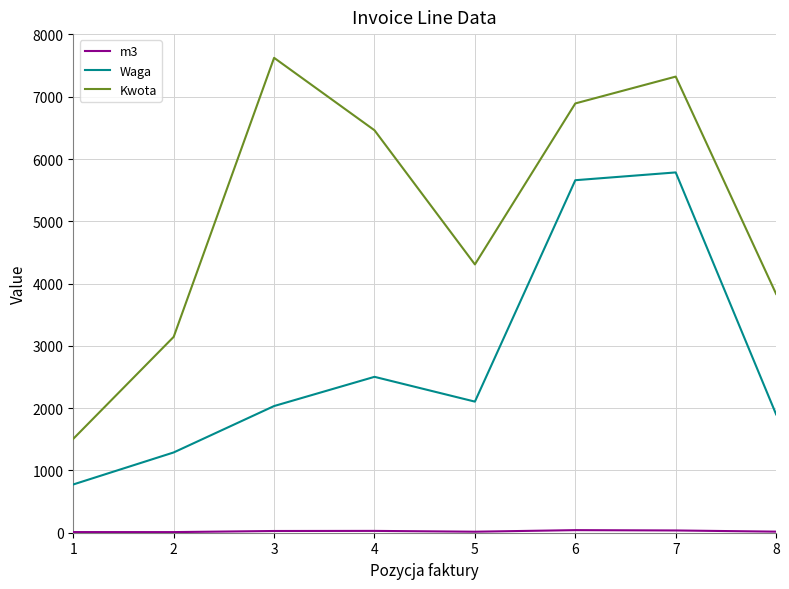

What is the difference between the maximum and minimum values in the Waga series?

5010.0